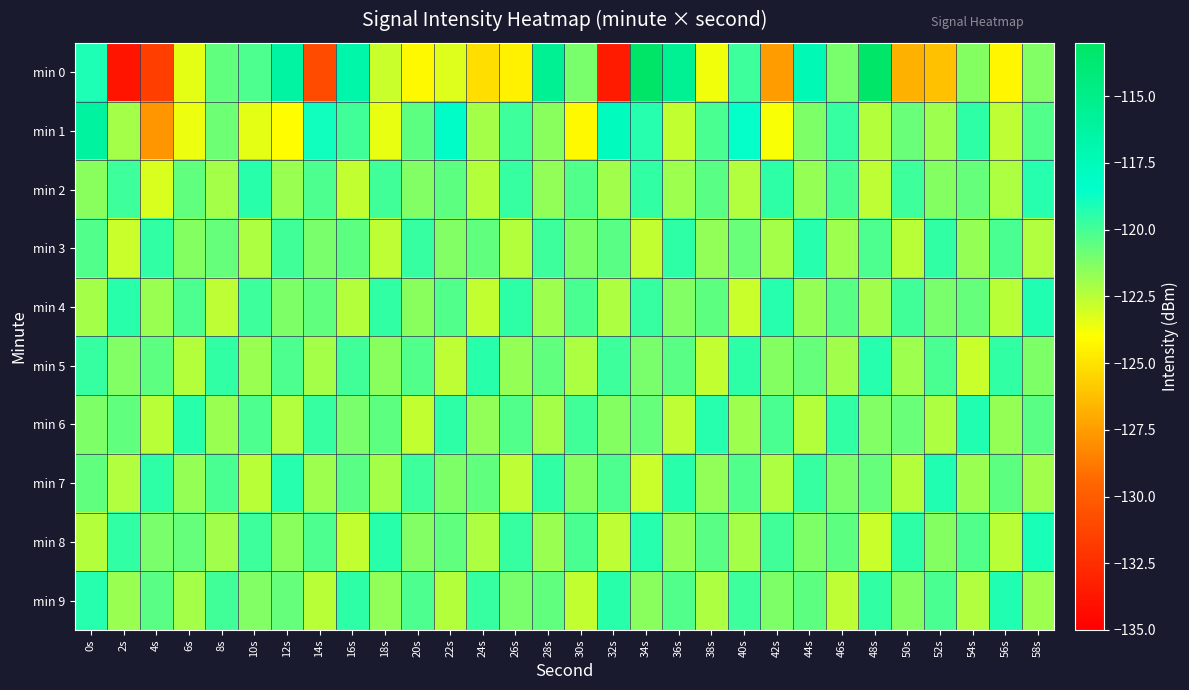

What is the difference between the highest and lowest values at 22s?

5.0